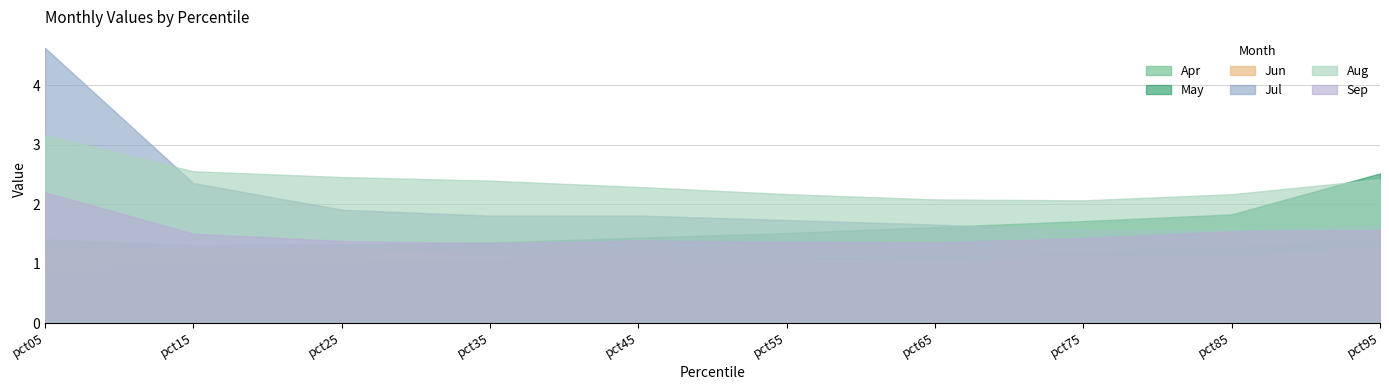

Does the chart have visible grid lines?

Yes